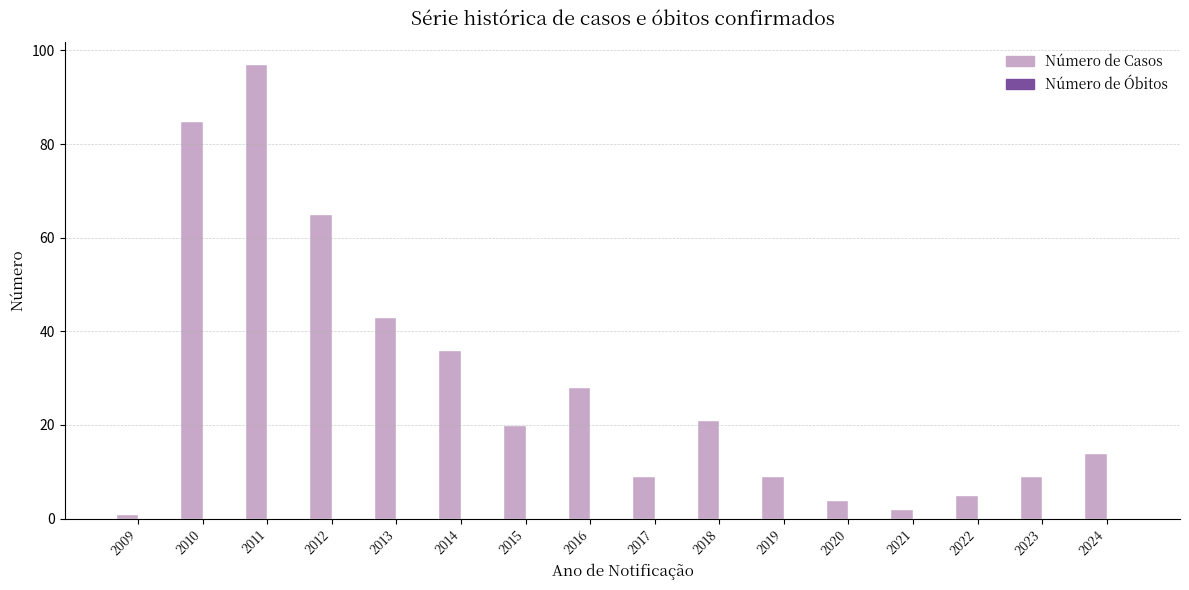

The chart shows a value of 9 at 2023. True or false?

True